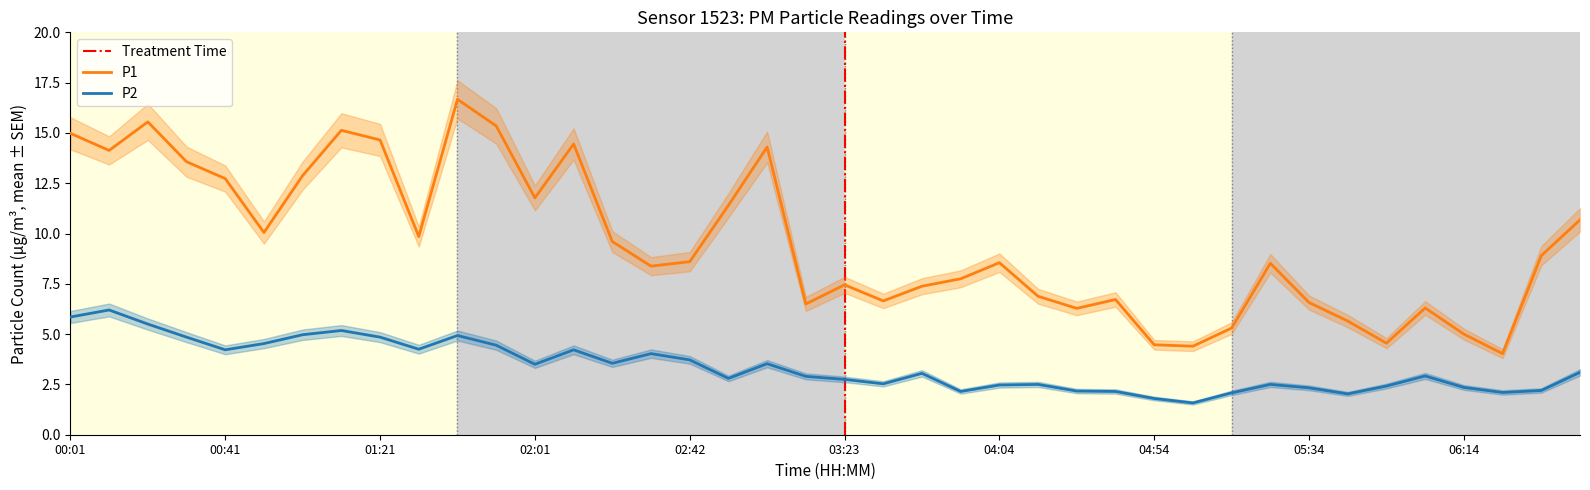

Reading left to right, what are all the values shown in this chart?

P1: 15.0	14.1	15.6	13.6	12.7	10.1	12.9	15.1	14.7	9.8	16.7	15.3	11.8	14.4	9.6	8.4	8.6	11.4	14.3	6.5	7.5	6.7	7.4	7.8	8.6	6.9	6.3	6.7	4.5	4.4	5.3	8.5	6.6	5.7	4.5	6.3	5.0	4.0	8.9	10.7
P2: 5.8	6.2	5.5	4.8	4.2	4.5	5.0	5.2	4.8	4.2	4.9	4.5	3.5	4.2	3.5	4.0	3.7	2.8	3.5	2.9	2.8	2.5	3.0	2.1	2.5	2.5	2.2	2.1	1.8	1.6	2.1	2.5	2.3	2.0	2.4	2.9	2.4	2.1	2.2	3.1